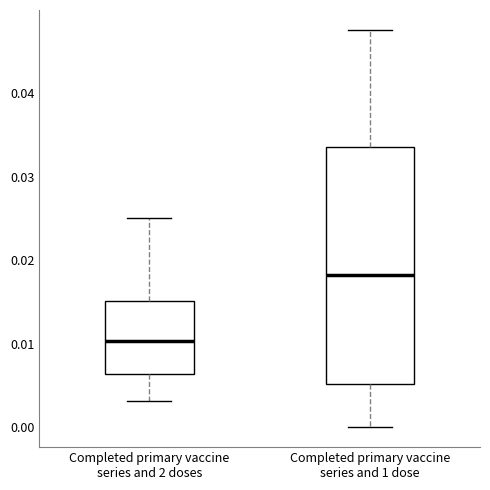

Reading left to right, transcribe this box plot: for each box, give where its median line is, the range the box spans, and where its two whiskers end, as read against the y-axis. The values are not printed on the chart, so give them approximately, as read against the axis.

Completed primary vaccine series and 2 doses: median 0.010, box 0.006 to 0.015, whiskers 0.003 to 0.025
Completed primary vaccine series and 1 dose: median 0.018, box 0.005 to 0.034, whiskers 0.000 to 0.048